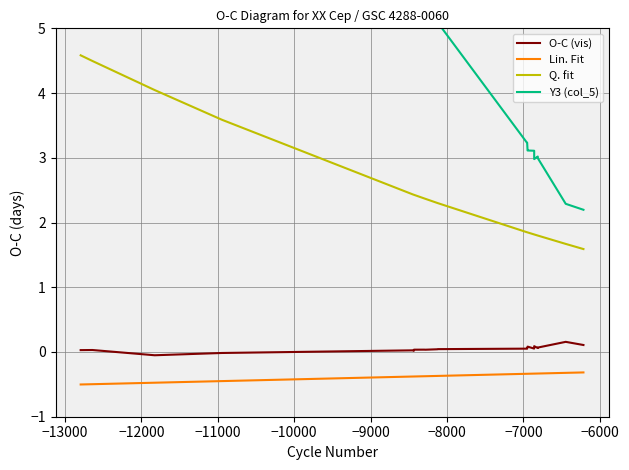

Is the value of Lin. Fit at −9000 greater than the value of Y3 (col_5) at −6000?

No